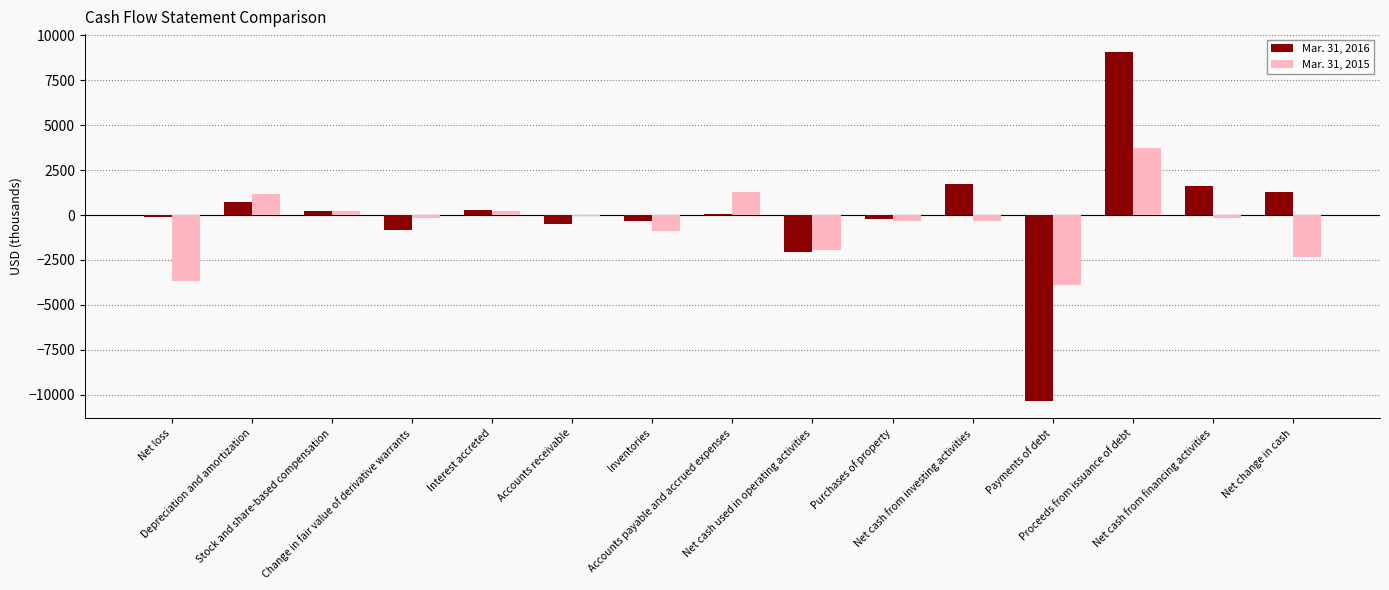

Count the number of categories in the chart.

15